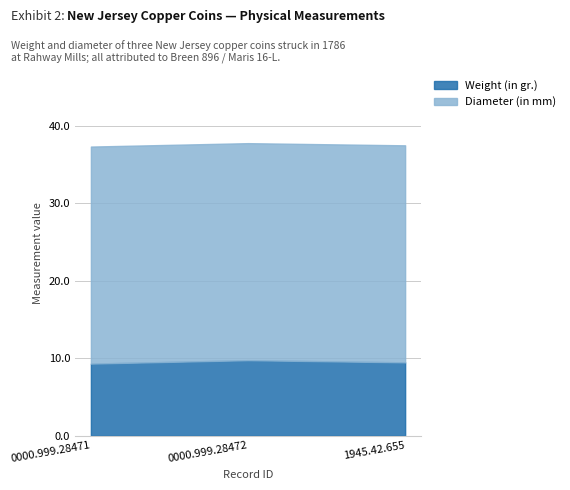

Rank the series by their maximum value, from lowest to highest.

Weight (in gr.), Diameter (in mm)